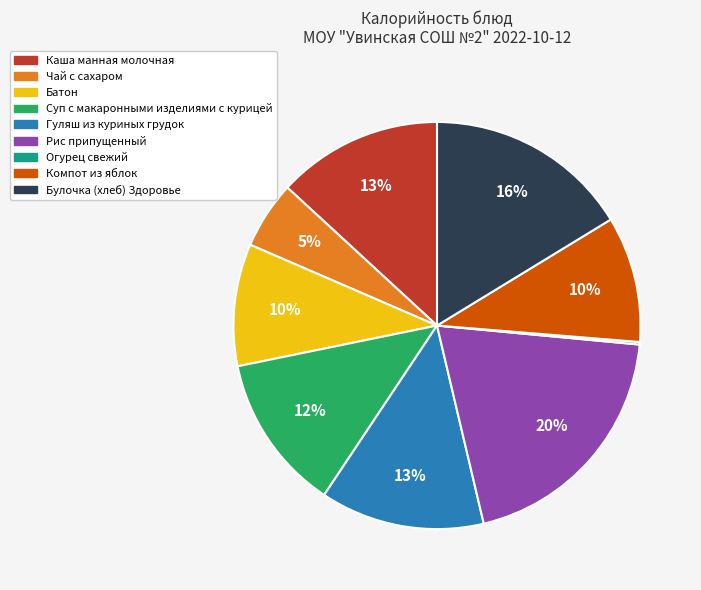

To the nearest percent, what is the difference between the Суп с макаронными изделиями с курицей and Чай с сахаром slice percentages?

7%